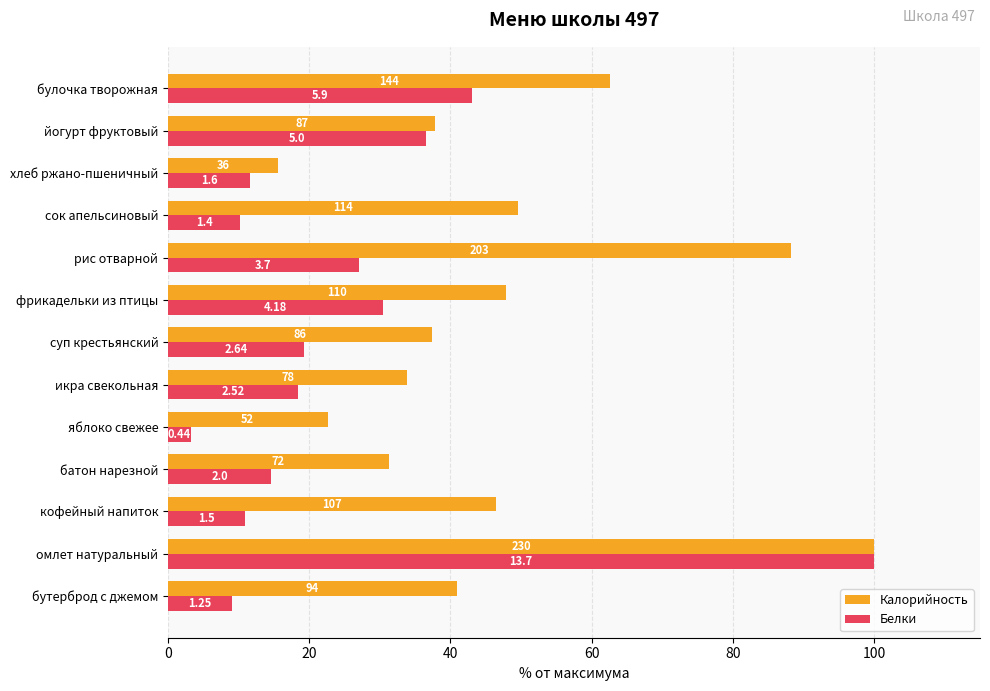

What are all the series names shown in the legend?

Калорийность, Белки